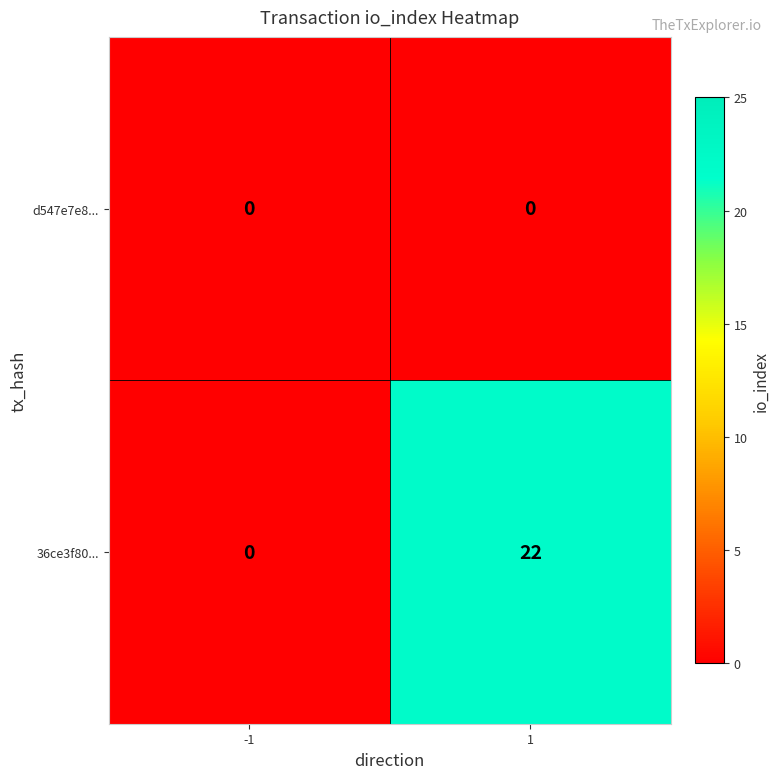

The 36ce3f80... series shows 0 at -1. True or false?

True